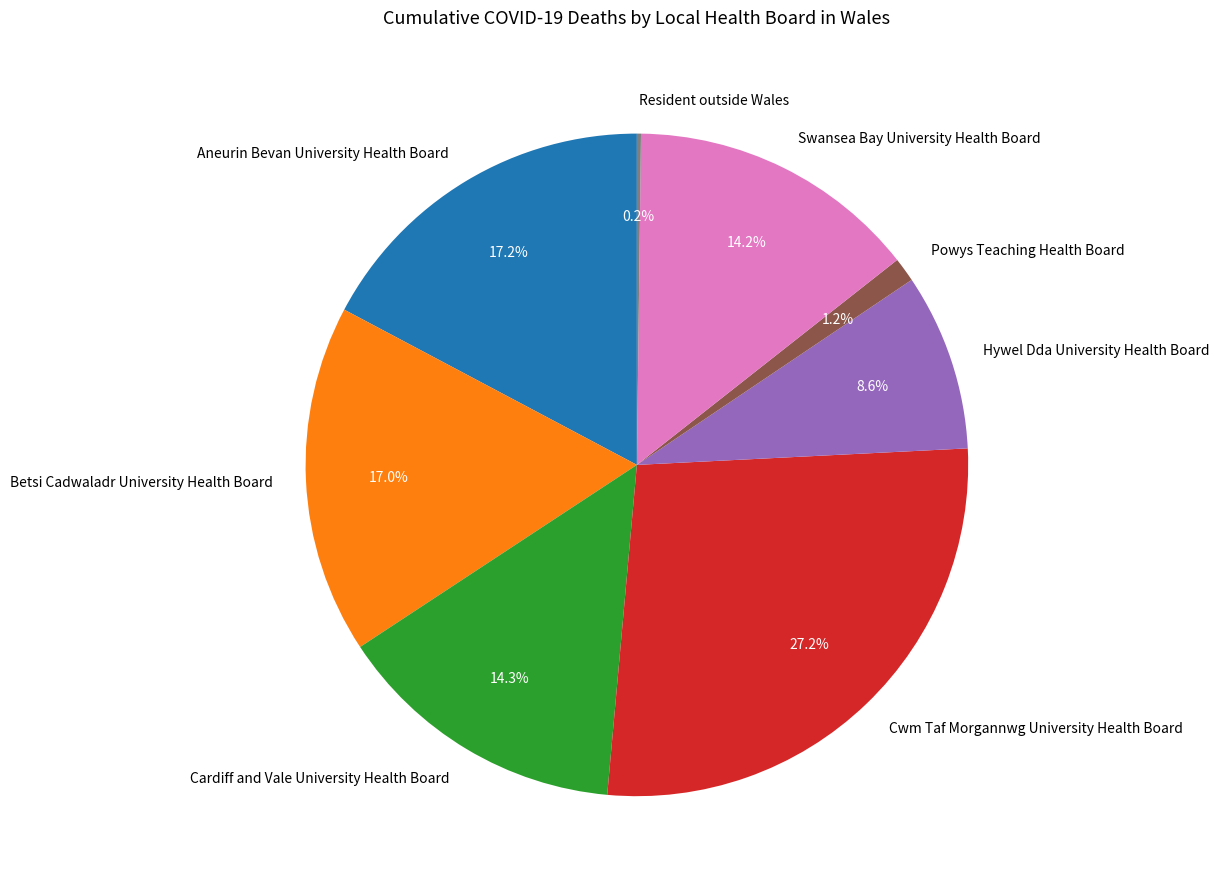

Is there a majority slice in this chart?

No